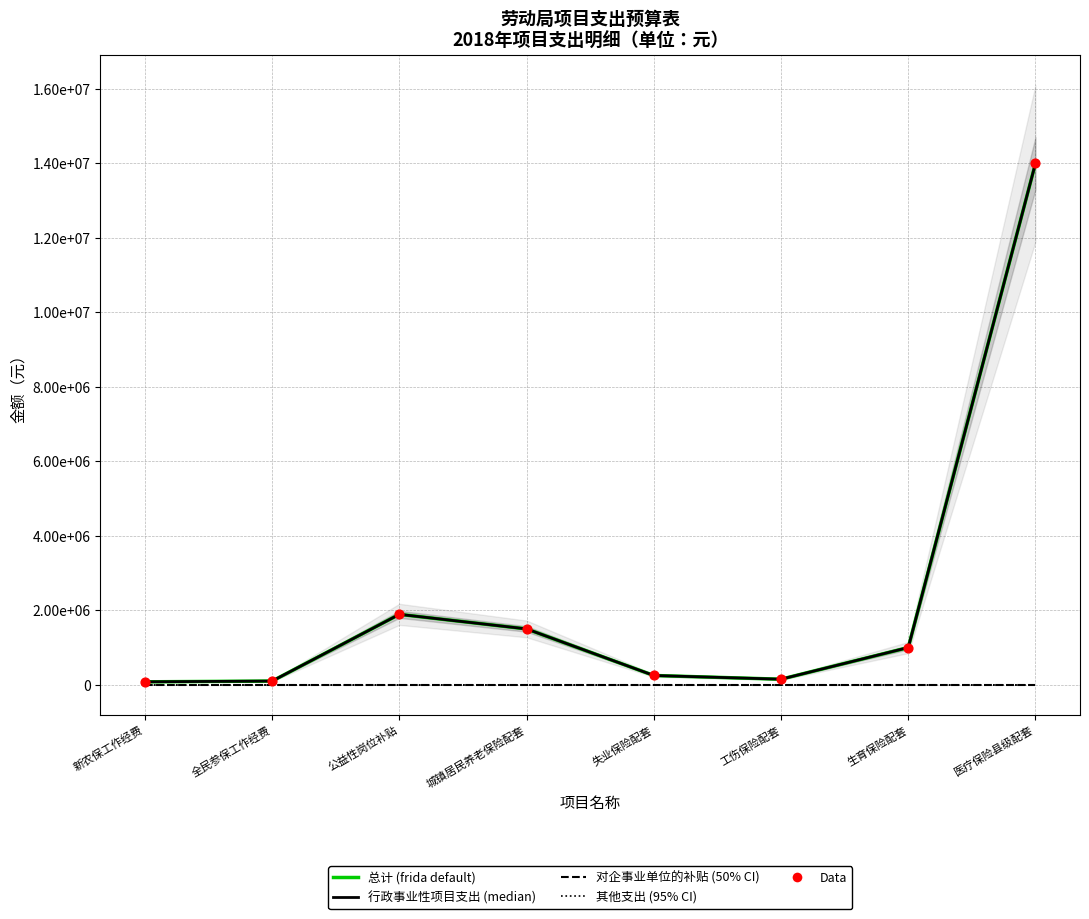

Which series has the largest total across all categories?

总计